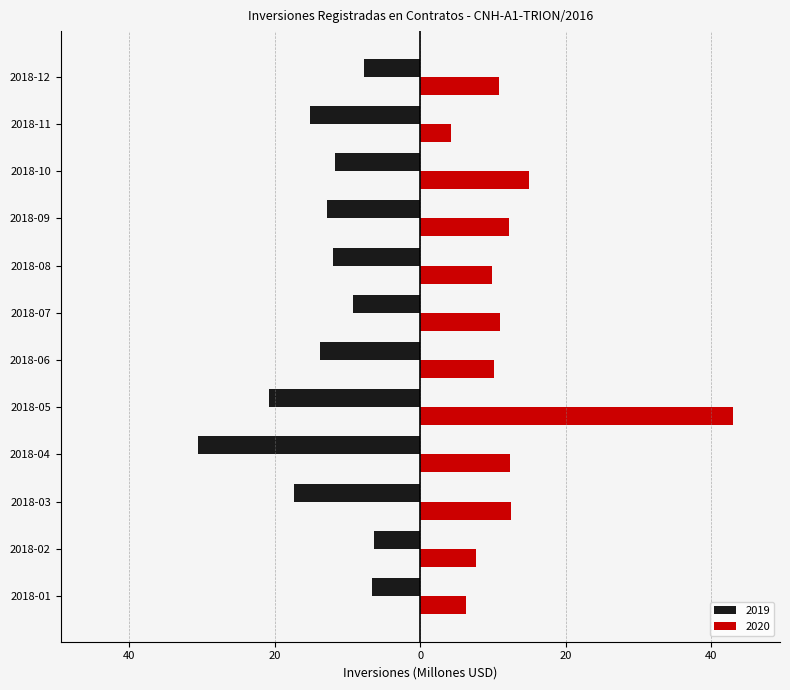

What are all the series names shown in the legend?

2019, 2020